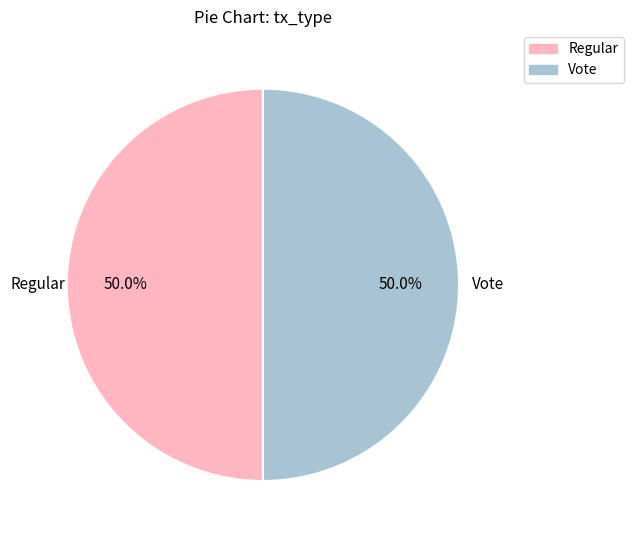

What is the ratio of the value at Vote to the value at Regular?

1.0